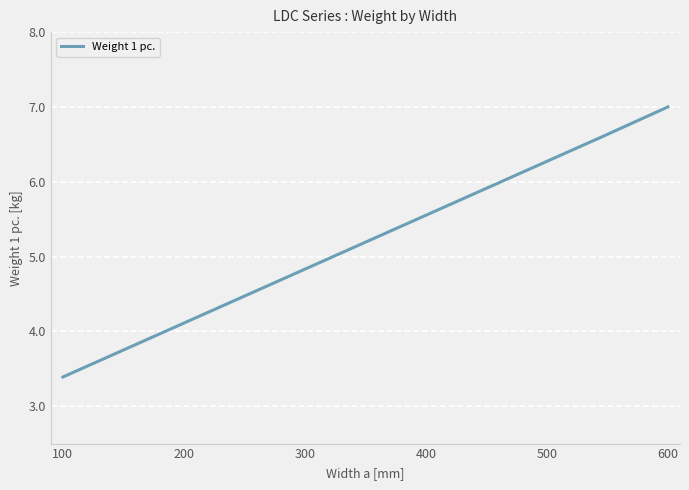

How many lines are shown in the chart?

1